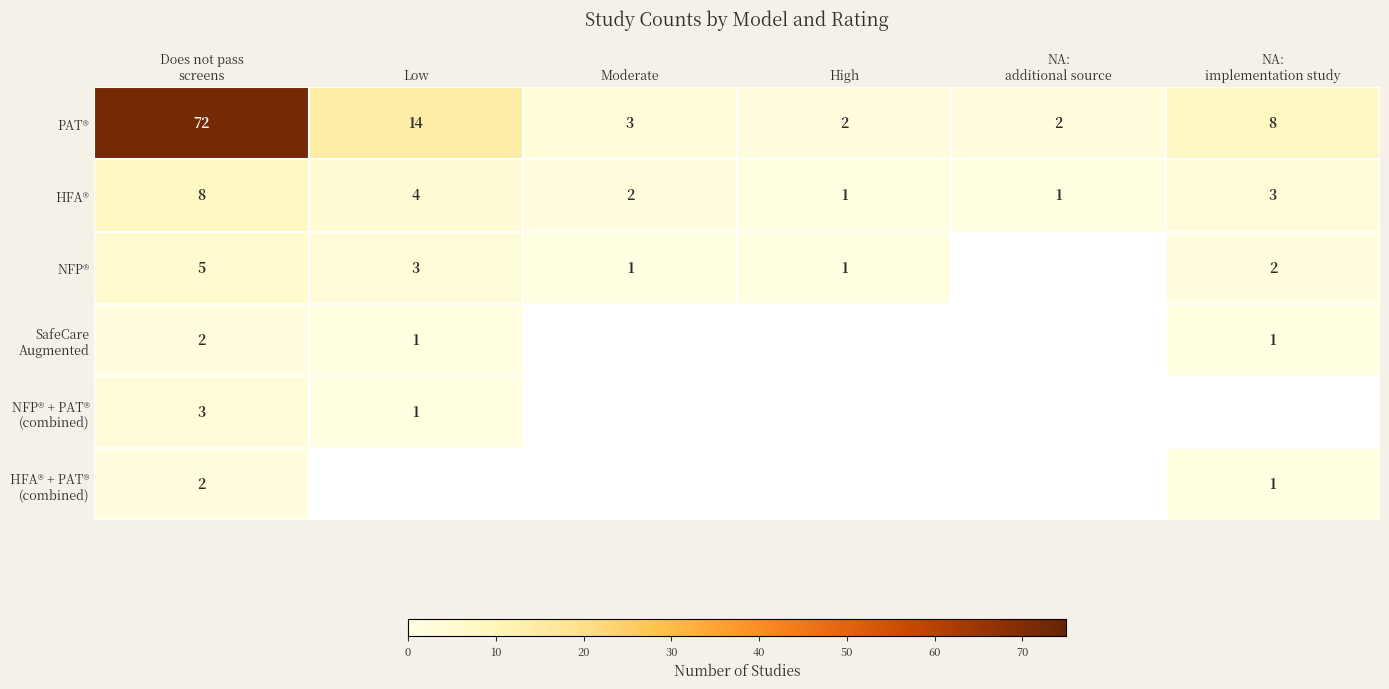

At which label is HFA® closest to 4?

Low